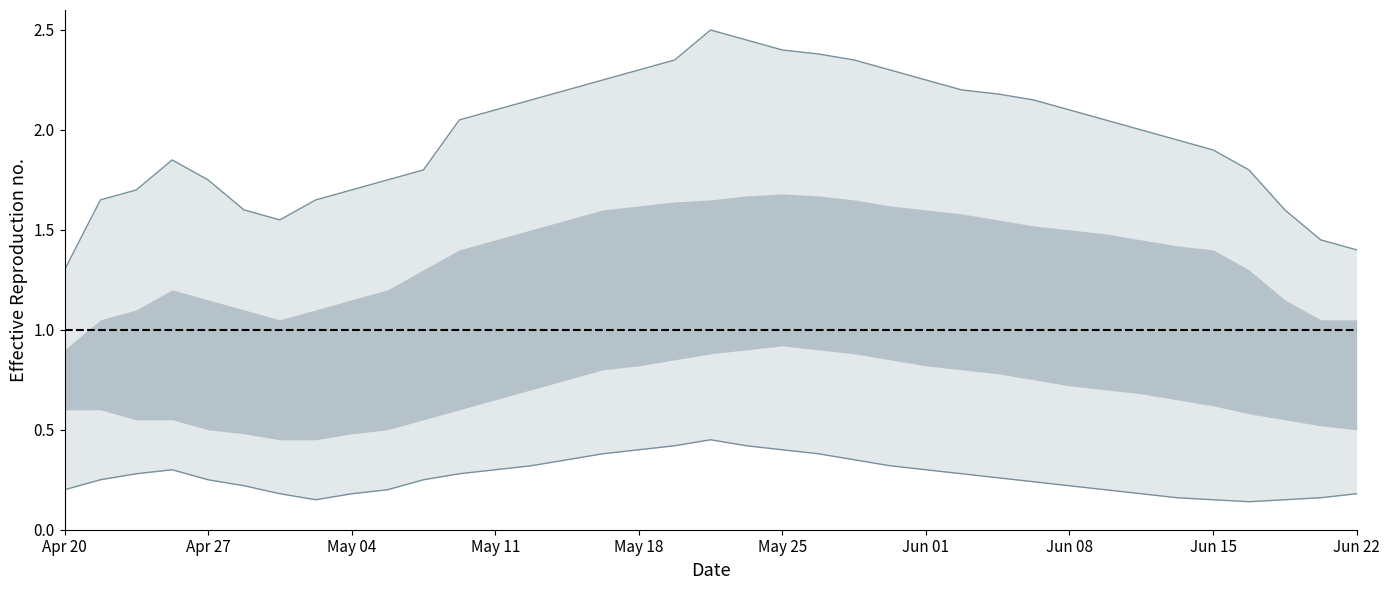

At which category is the sum across all series the highest?

19